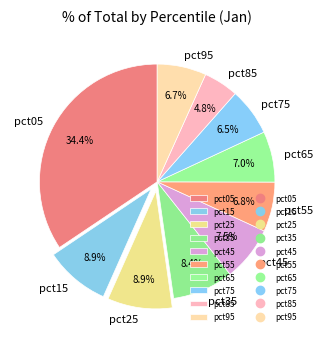

Is it true that pct95 is 7% of the pie?

True